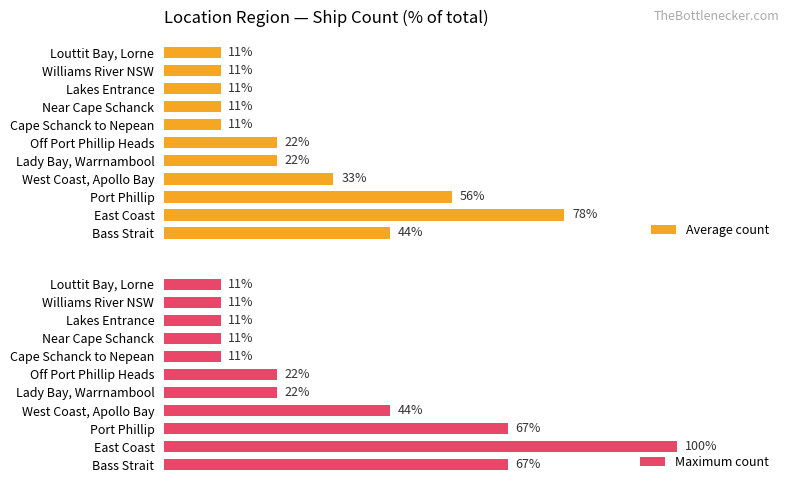

Which category has the highest value in the Average count series?

East Coast